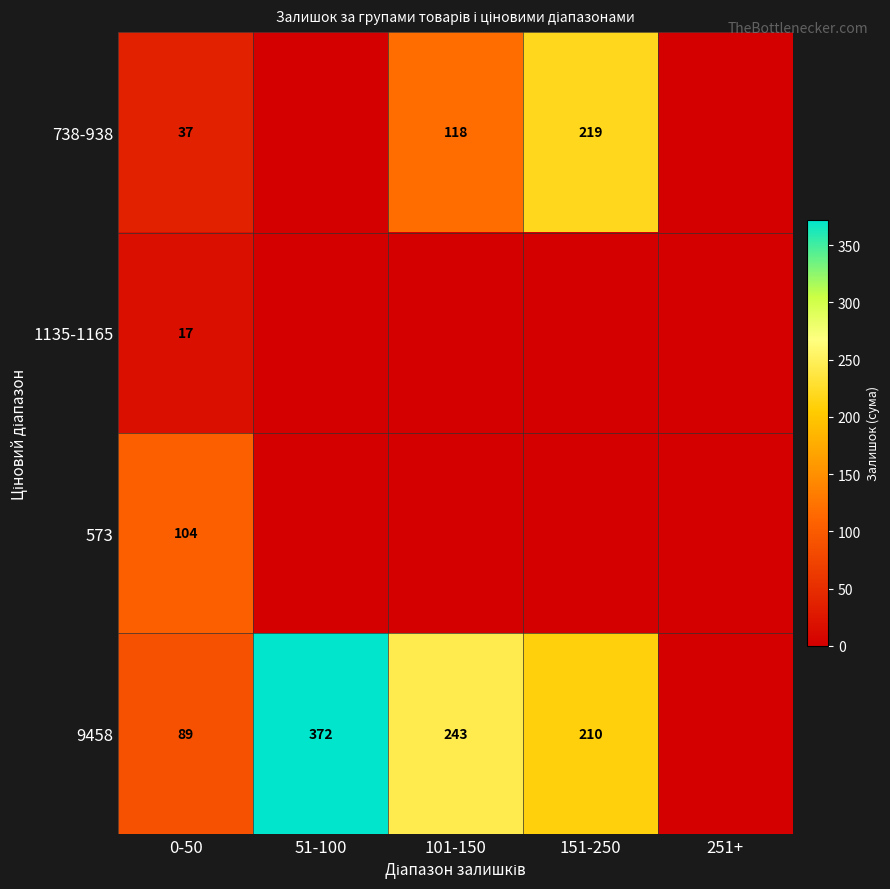

True or false: 9458 has a value of 231 at 51-100.

False